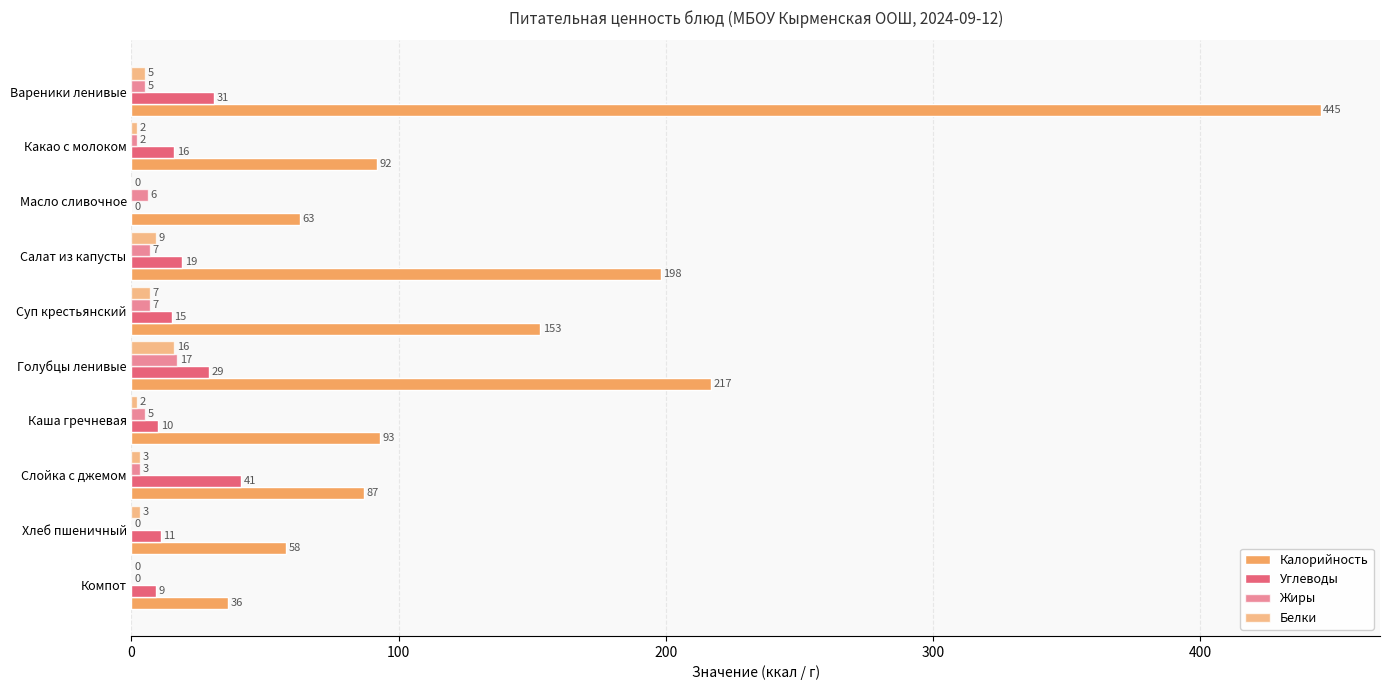

How many series are shown in this chart?

4